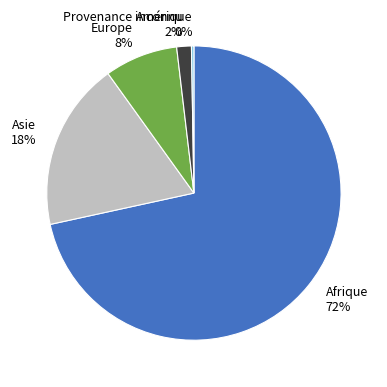

True or false: Afrique 72% accounts for 57% of the total.

False